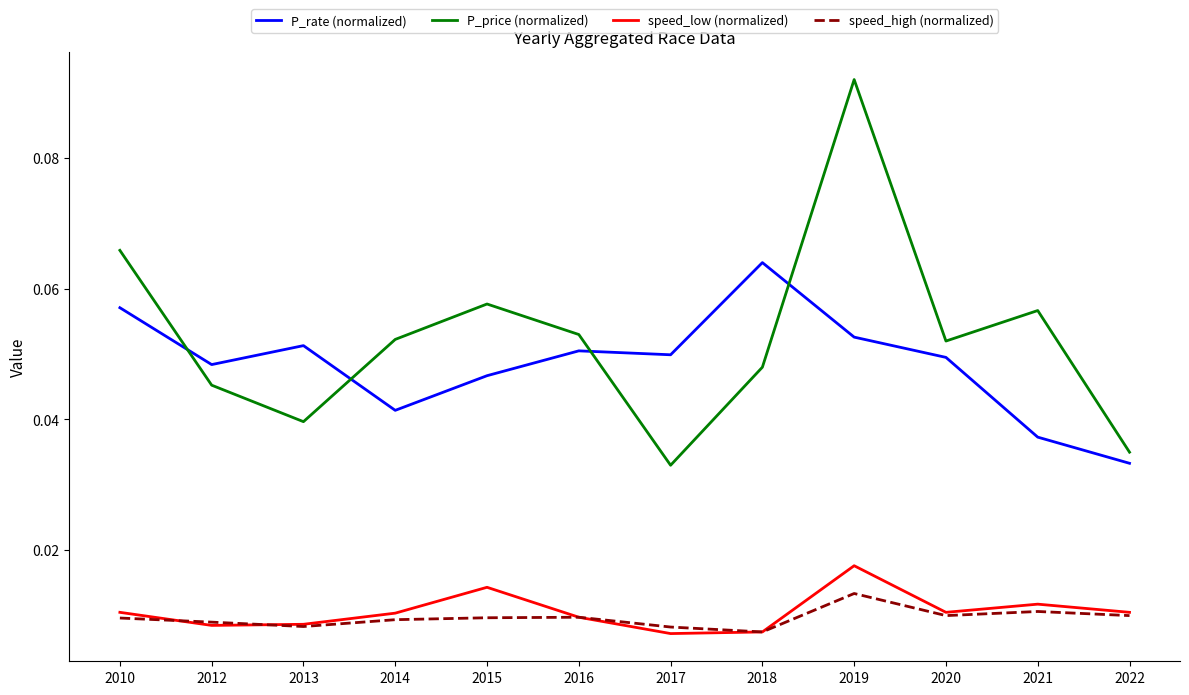

At which label is P_rate (normalized) closest to 0?

2022